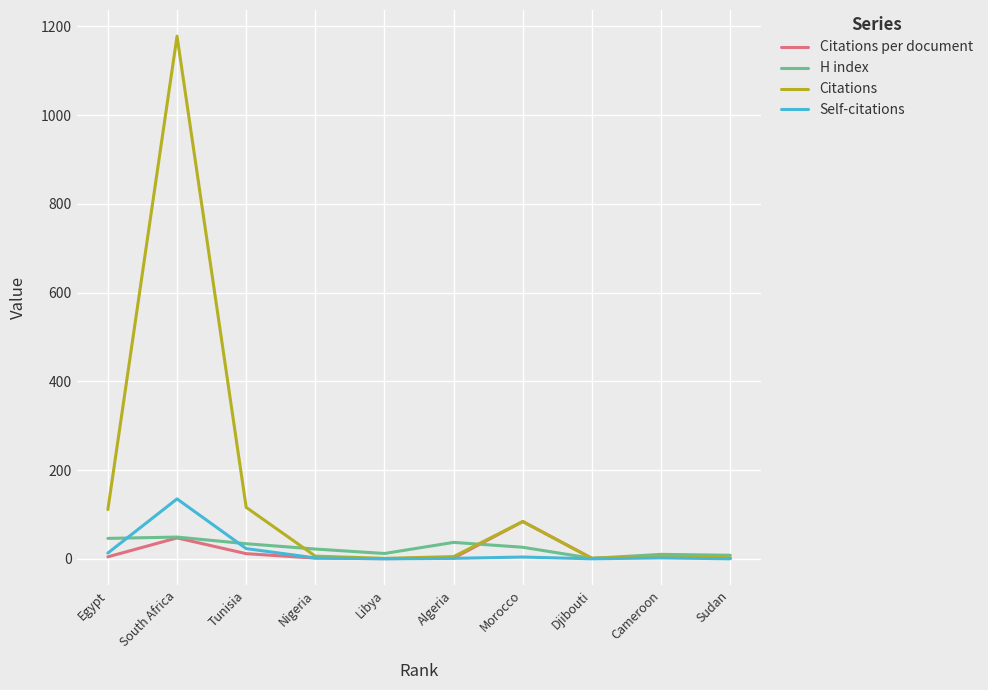

What is the total value across all series at Morocco?

198.0